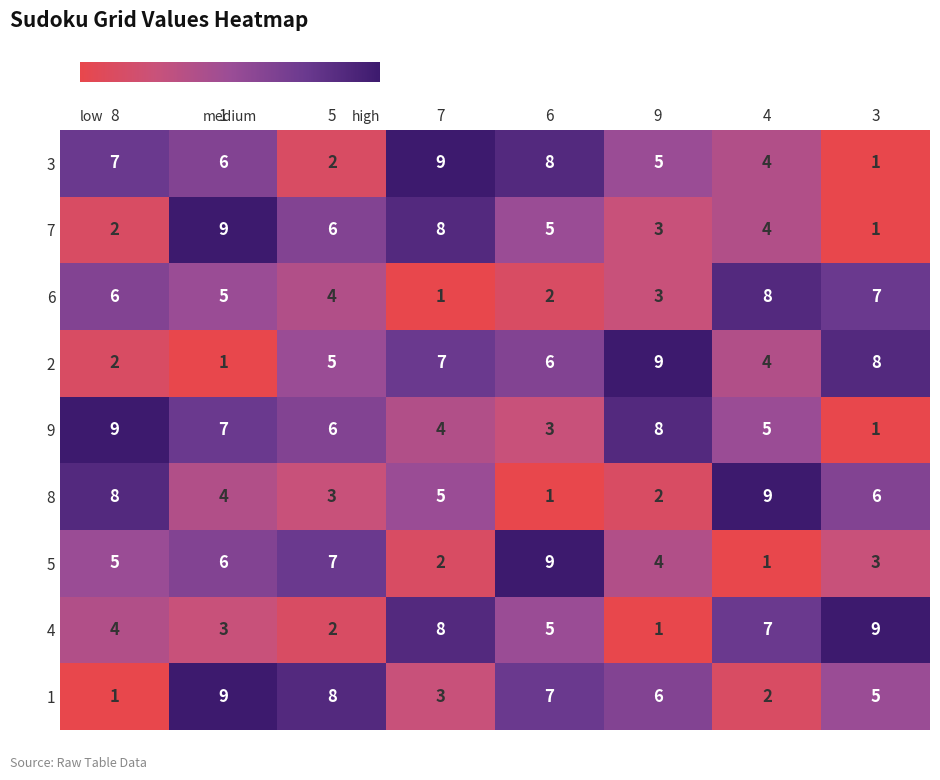

The 9 series shows 1 at 6. True or false?

False